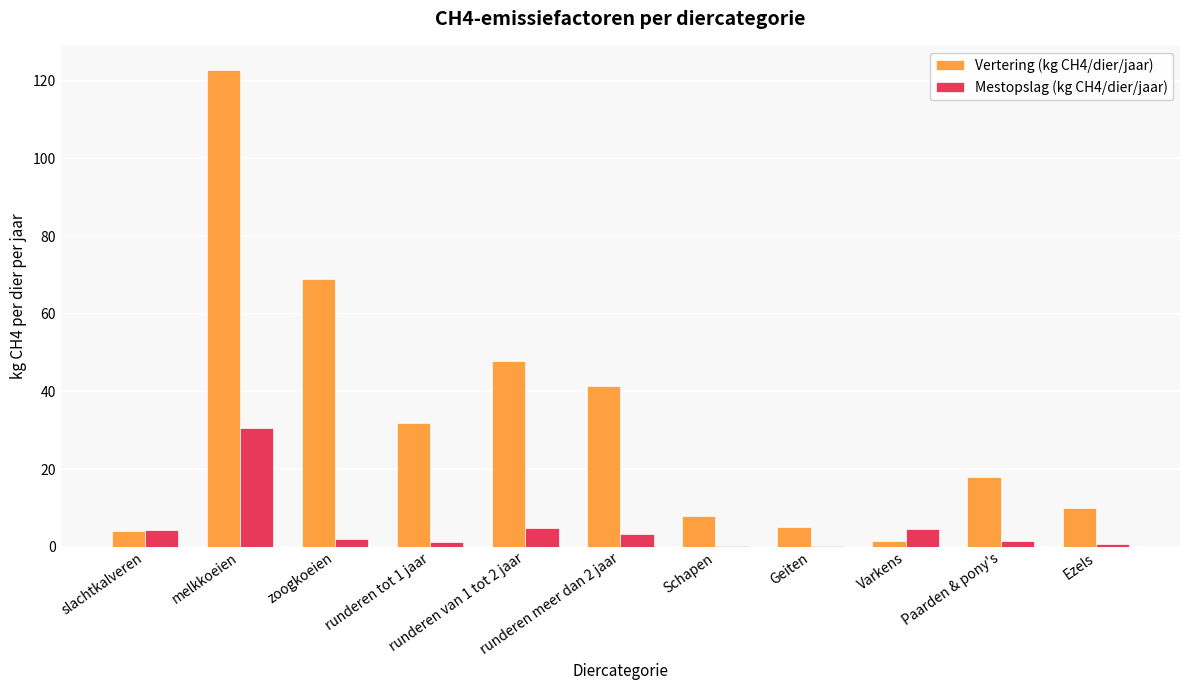

How many series are shown in this chart?

2